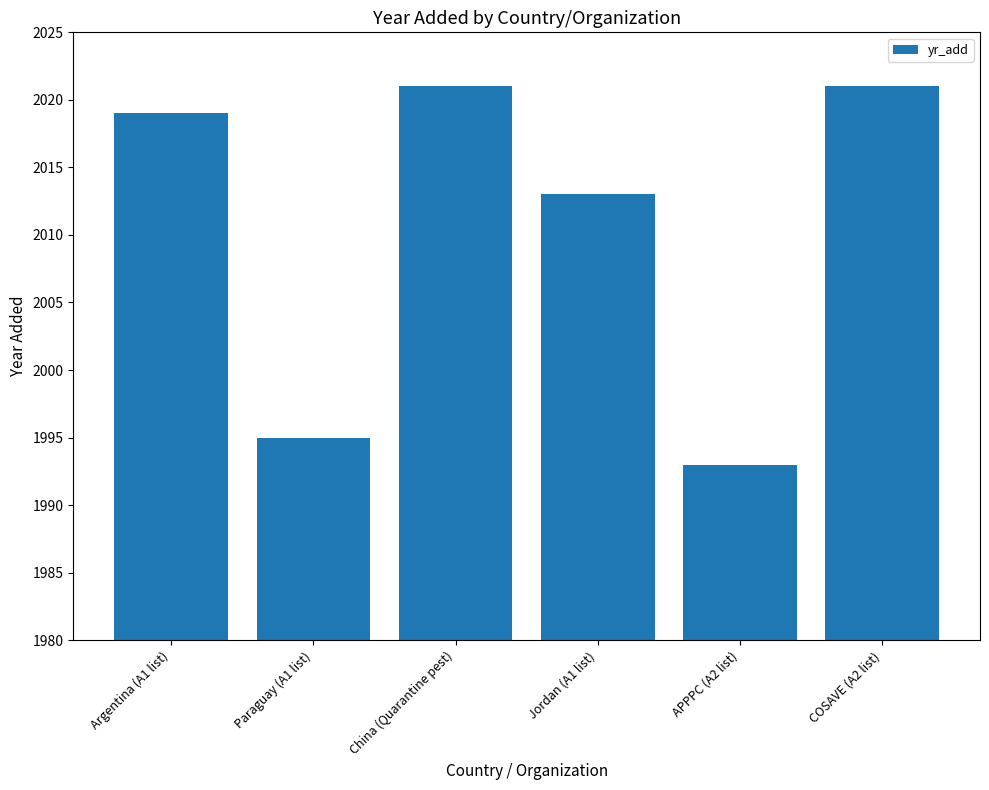

Where is the data nearest to the value 2007?

Jordan (A1 list)